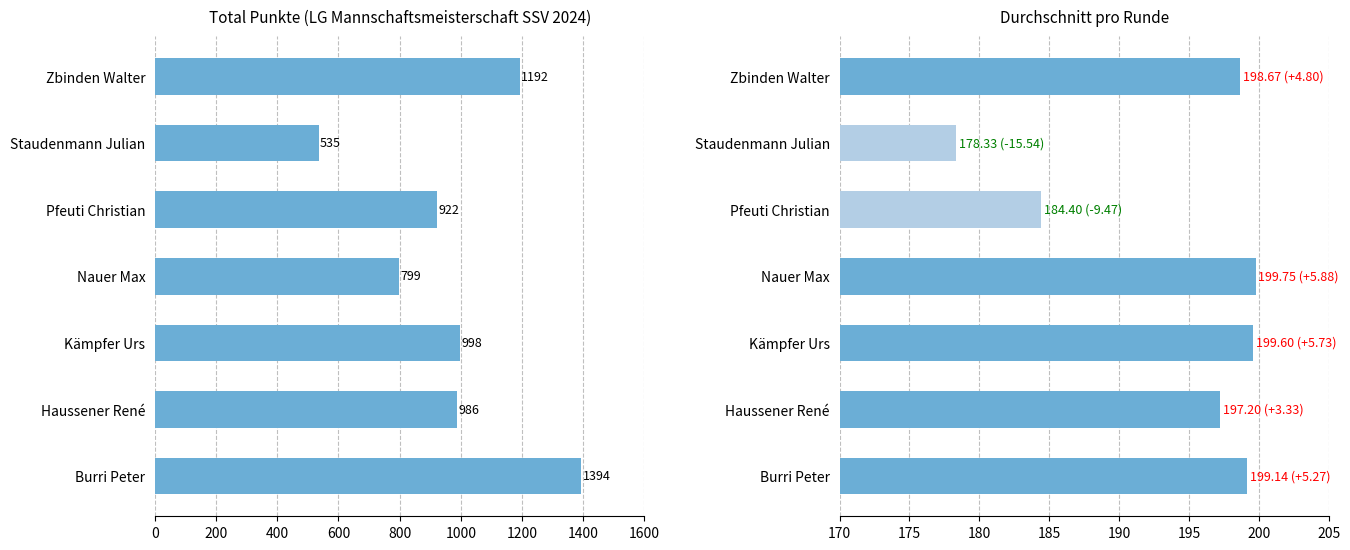

What are all the series names shown in the legend?

Total, Durchschnitt